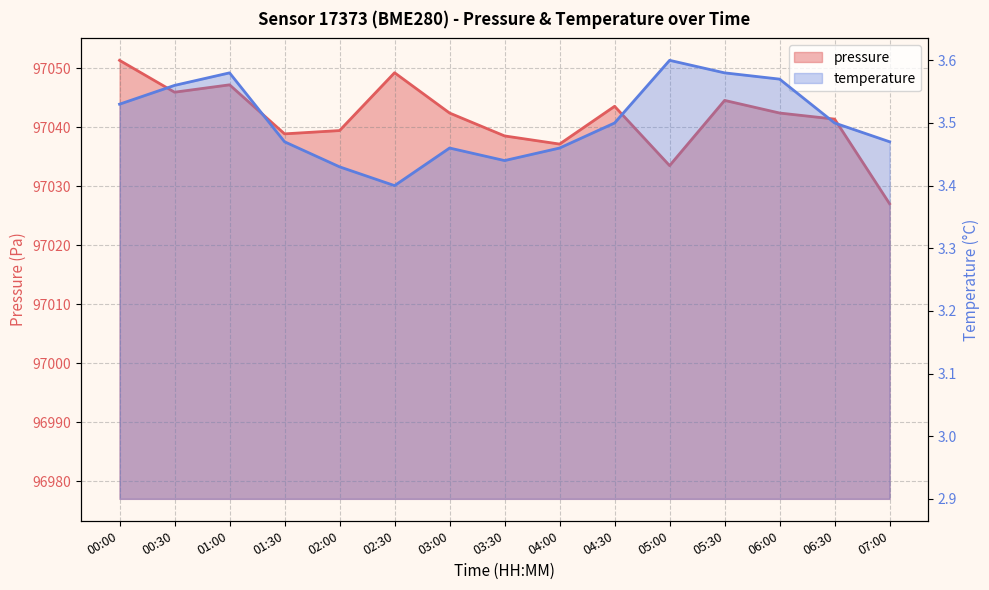

What is the difference between the maximum and second lowest values in the temperature series?

0.2